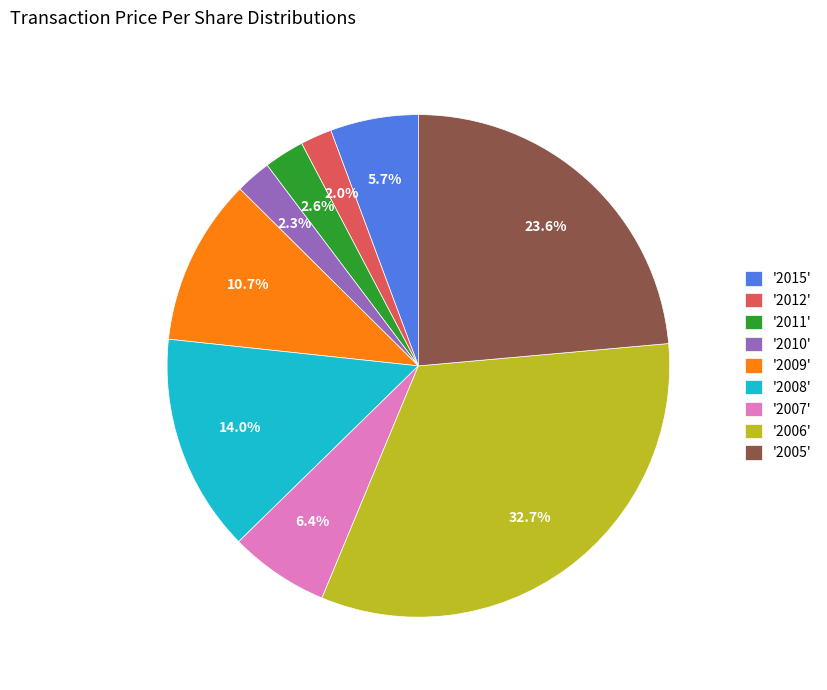

What is the ratio of the value at '2008' to the value at '2007'?

2.2